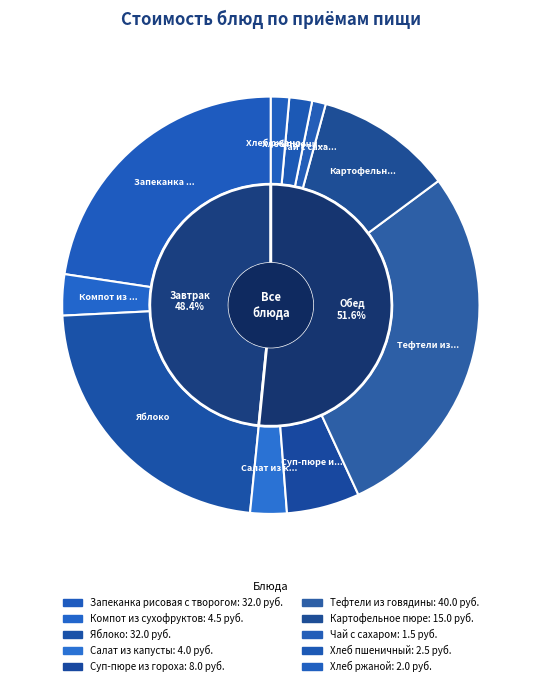

What percentage is the Яблоко slice, to the nearest percent?

23%